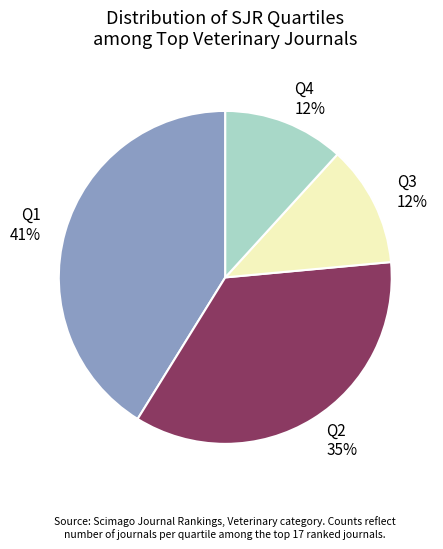

What is the ratio of the value at Q3 to the value at Q1?

0.3